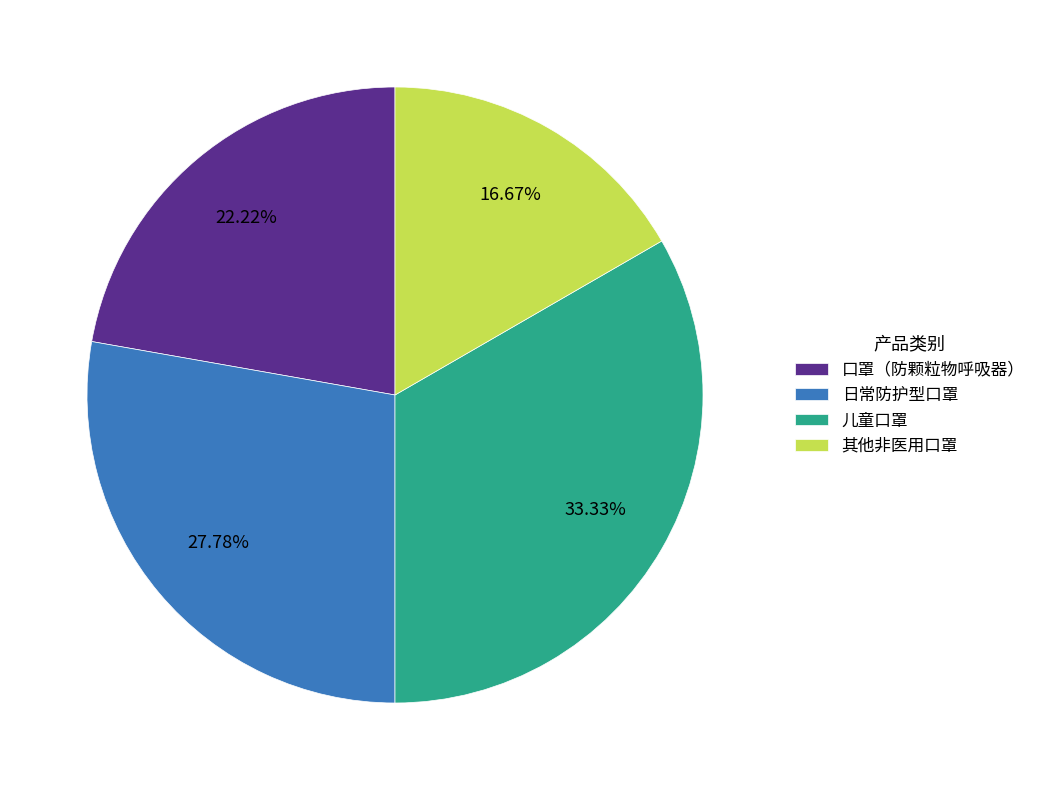

Which category has the smallest portion of the pie?

其他非医用口罩